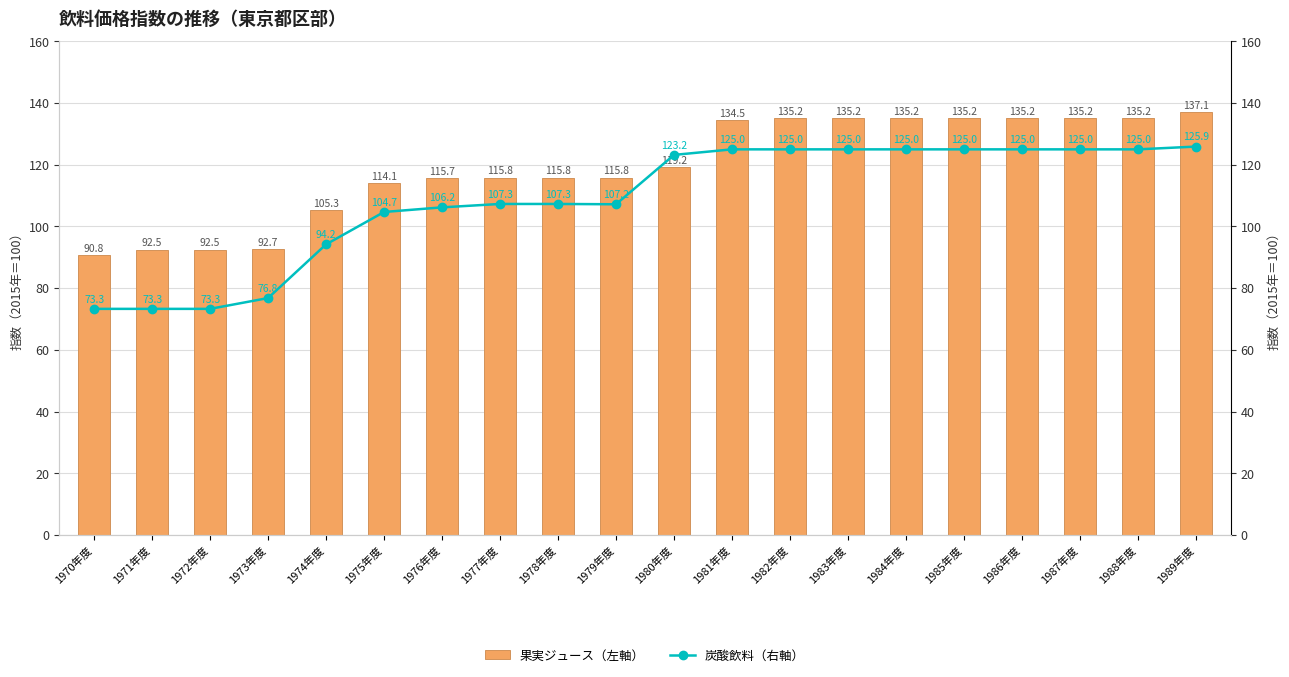

At which label does 炭酸飲料（右軸） first exceed 123?

1980年度